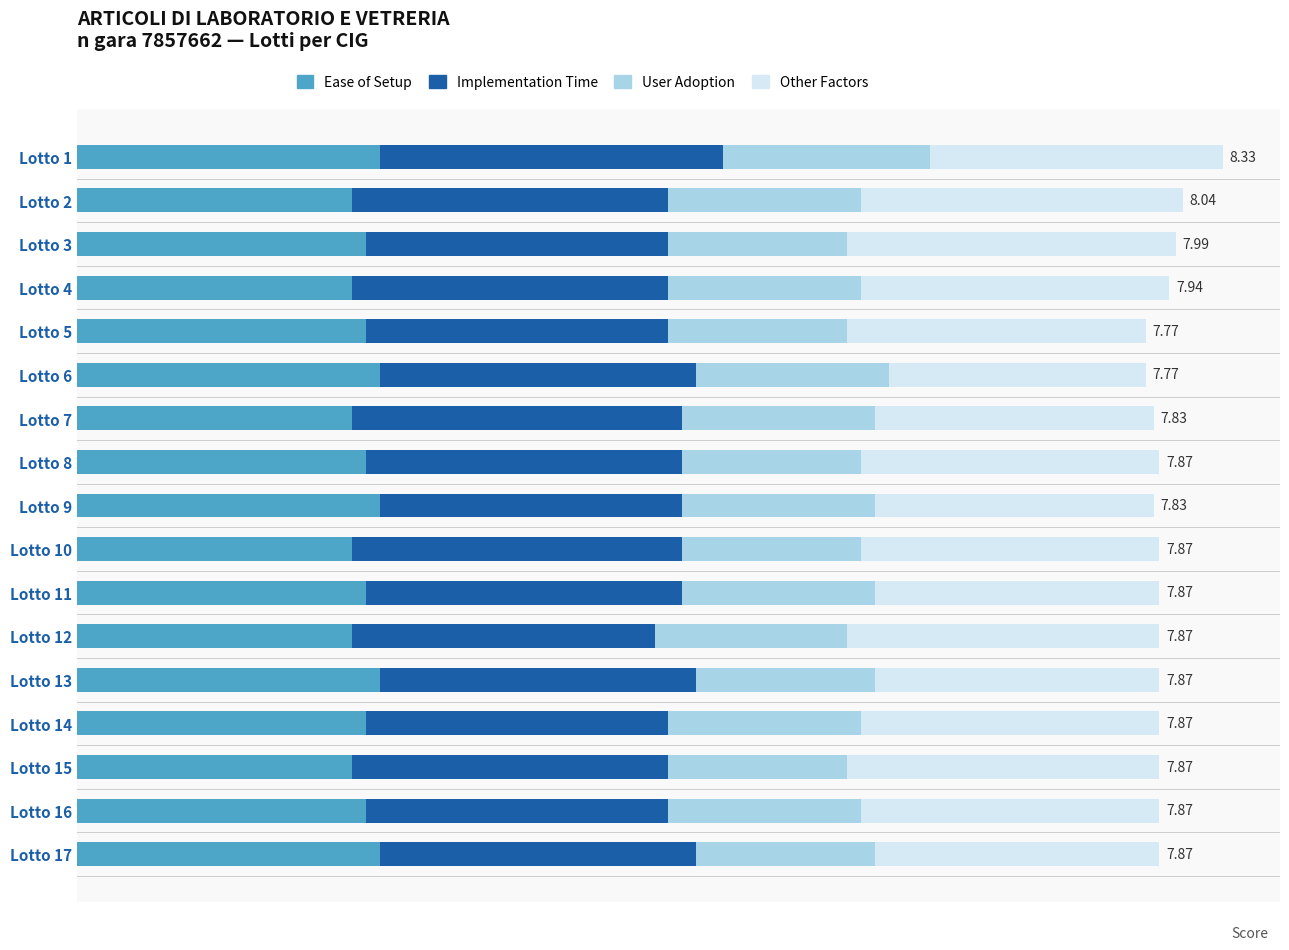

At how many categories does at least one series exceed 1?

17